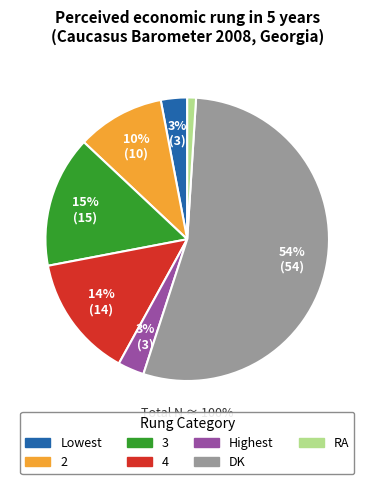

What is the total percentage of Highest and 2?

13.0%